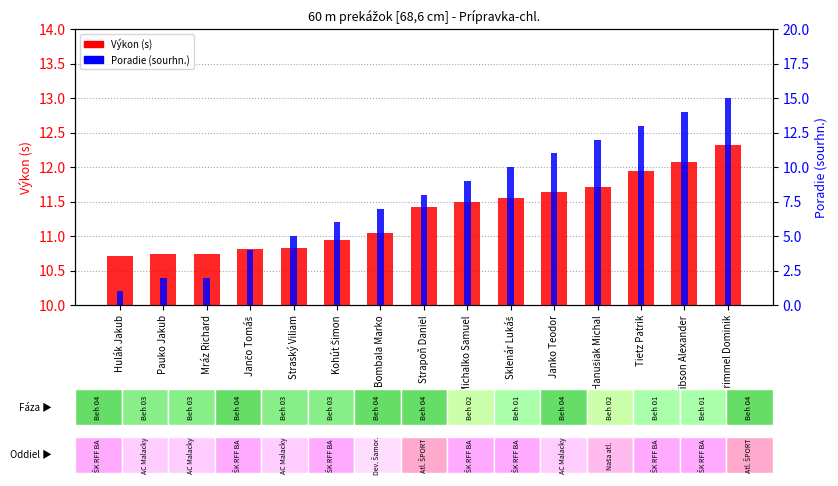

Rank the categories by Výkon (s) value from highest to lowest.

Frimmel Dominik, Gibson Alexander, Tietz Patrik, Hanušiak Michal, Janko Teodor, Sklenár Lukáš, Michalko Samuel, Strapoň Daniel, Bombala Marko, Kohút Šimon, Straský Viliam, Jančo Tomáš, Pauko Jakub, Mráz Richard, Hulák Jakub